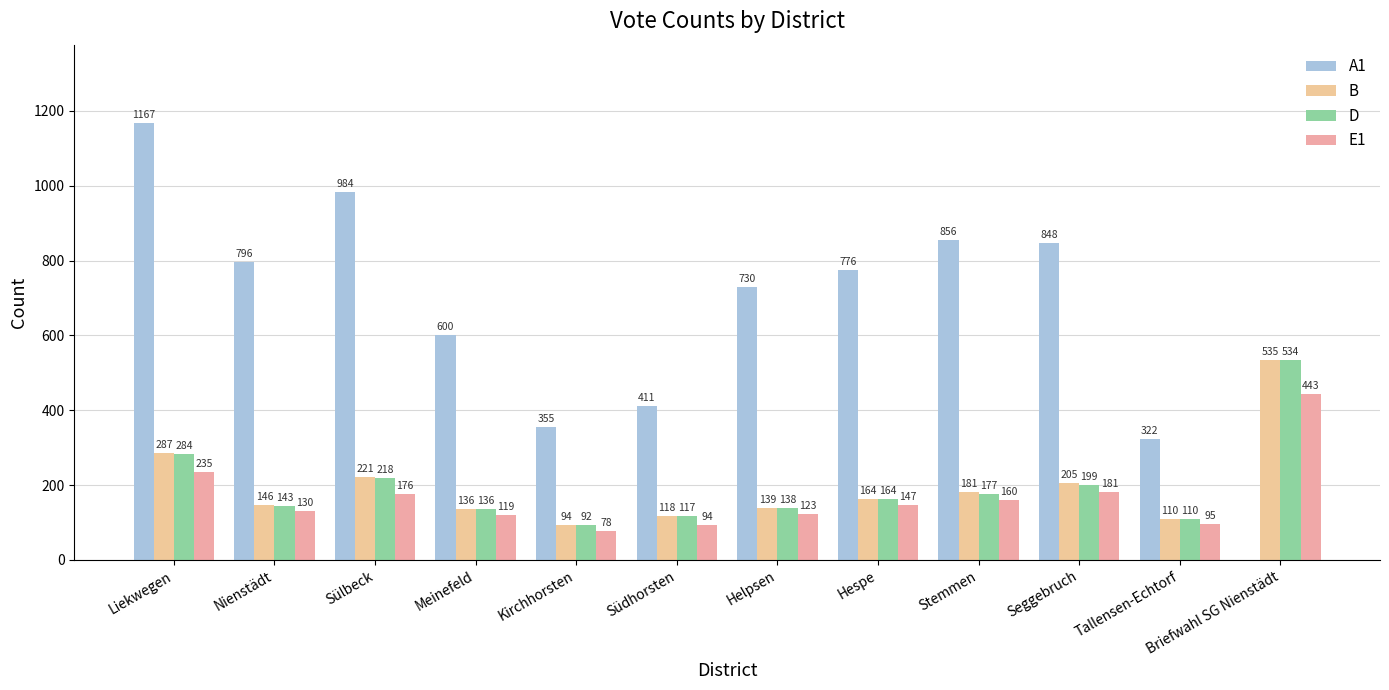

Is it true that D equals 110 at Tallensen-Echtorf?

True